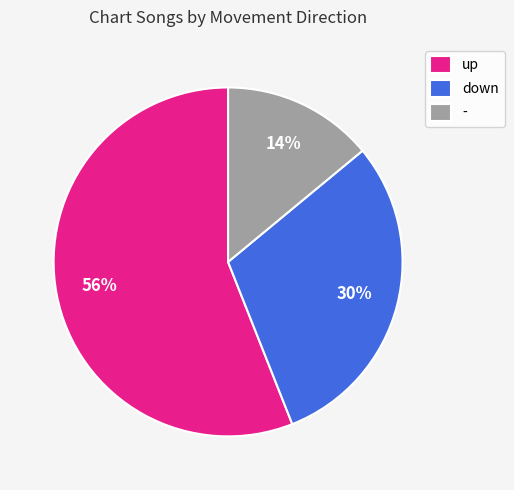

Combined, do - and down account for over 50%?

No